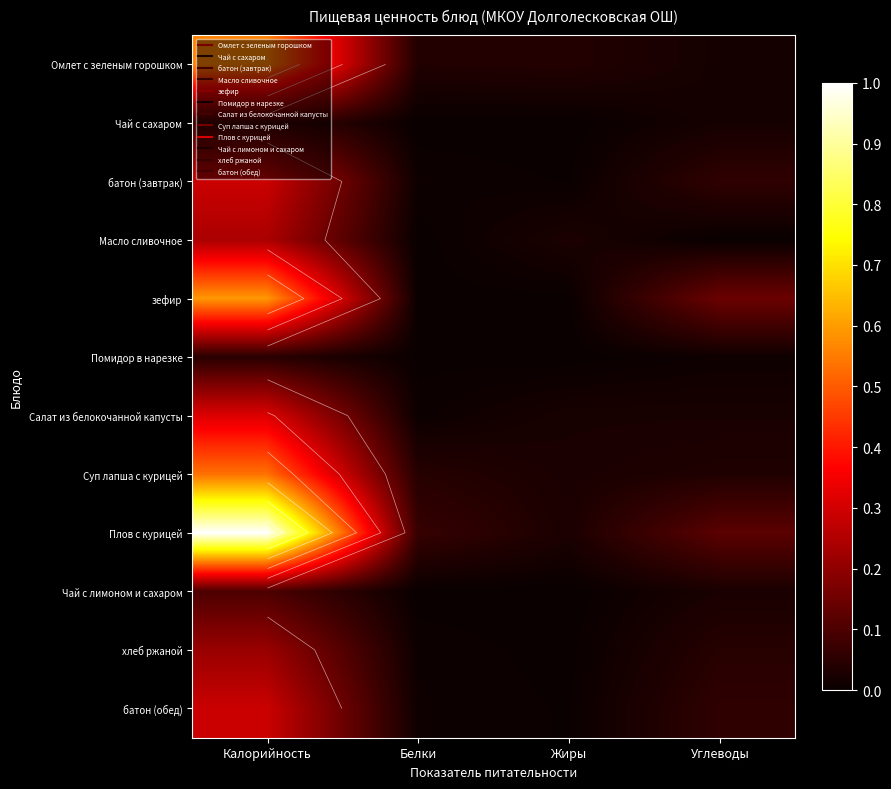

Is the value of Помидор в нарезке at Белки greater than the value of Салат из белокочанной капусты at Белки?

No